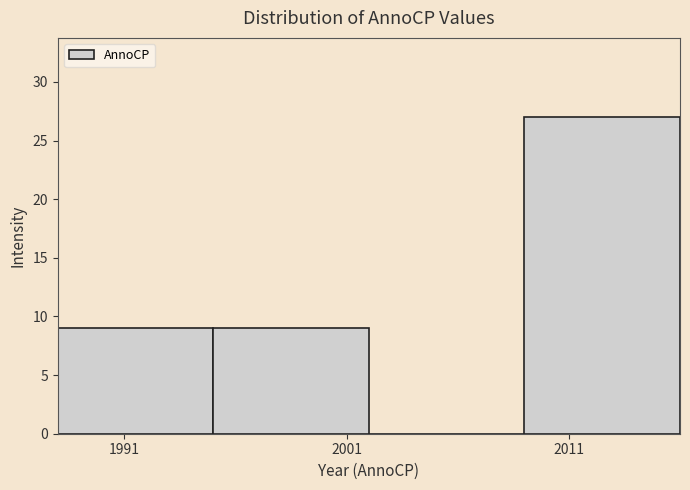

Reading left to right, list every bar in this chart as the range it spans on the x-axis followed by its height. The values are not printed on the chart, so give them approximately, as read against the axis.

1988 to 1995: 9
1995 to 2002: 9
2002 to 2009: 0
2009 to 2016: 27